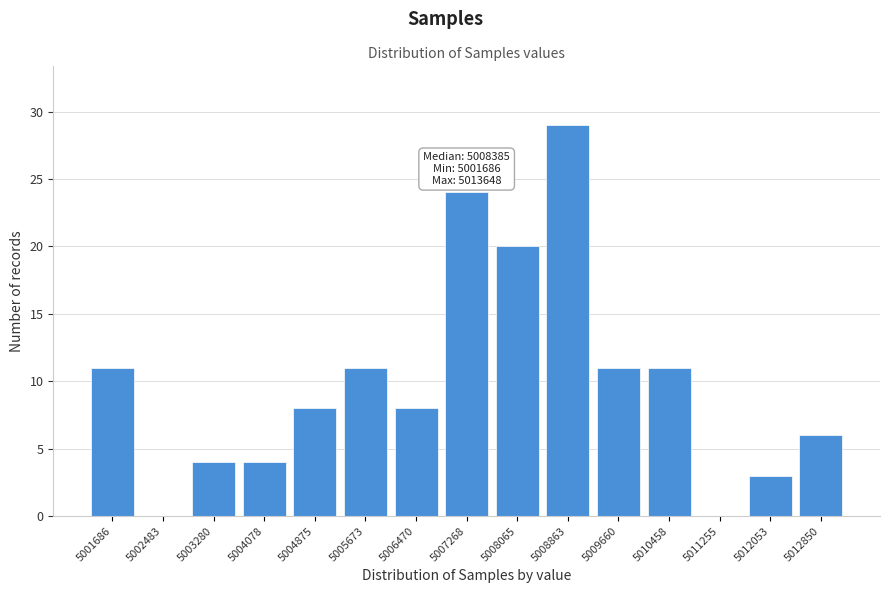

Reading left to right, what are all the values shown in this chart?

5001686=11	5002483=0	5003280=4	5004078=4	5004875=8	5005673=11	5006470=8	5007268=24	5008065=20	5008863=29	5009660=11	5010458=11	5011255=0	5012053=3	5012850=6